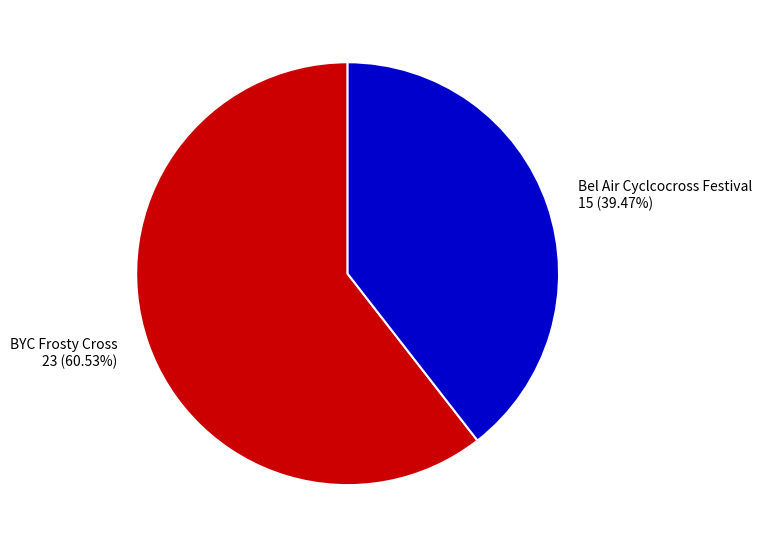

Does any single category account for the majority?

Yes